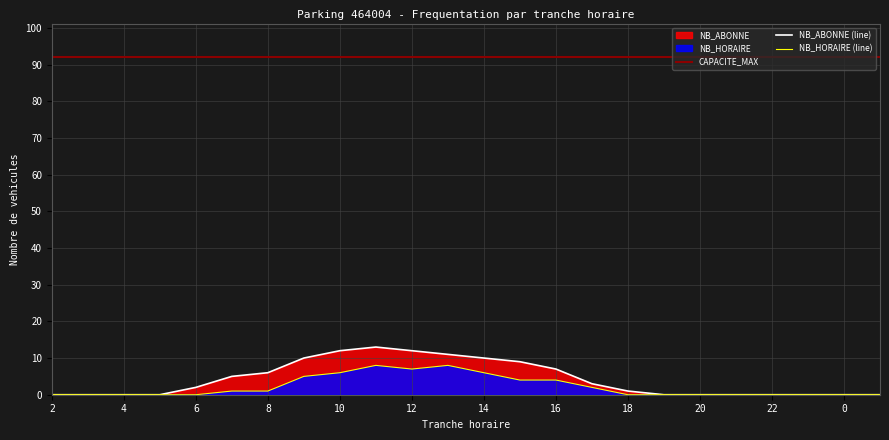

Reading left to right, what are all the values shown in this chart?

NB_HORAIRE: 2=0	3=0	4=0	5=0	6=0	7=1	8=1	9=5	10=6	11=8	12=7	13=8	14=6	15=4	16=4	17=2	18=0	19=0	20=0	21=0	22=0	23=0	0=0	1=0
NB_ABONNE: 2=0	3=0	4=0	5=0	6=2	7=5	8=6	9=10	10=12	11=13	12=12	13=11	14=10	15=9	16=7	17=3	18=1	19=0	20=0	21=0	22=0	23=0	0=0	1=0